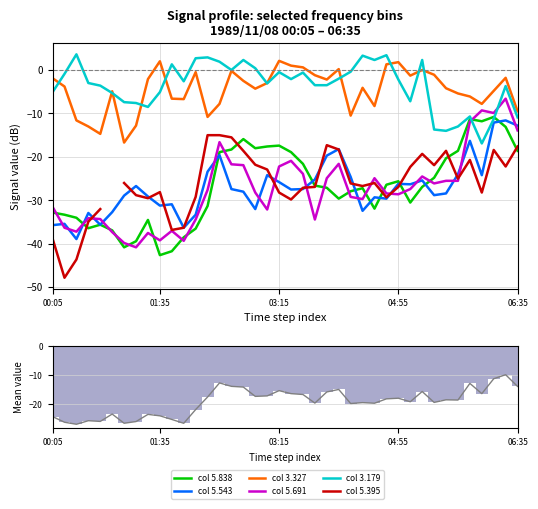

Is the value of 3.179 at 21 greater than the value of 5.838 at 24?

Yes